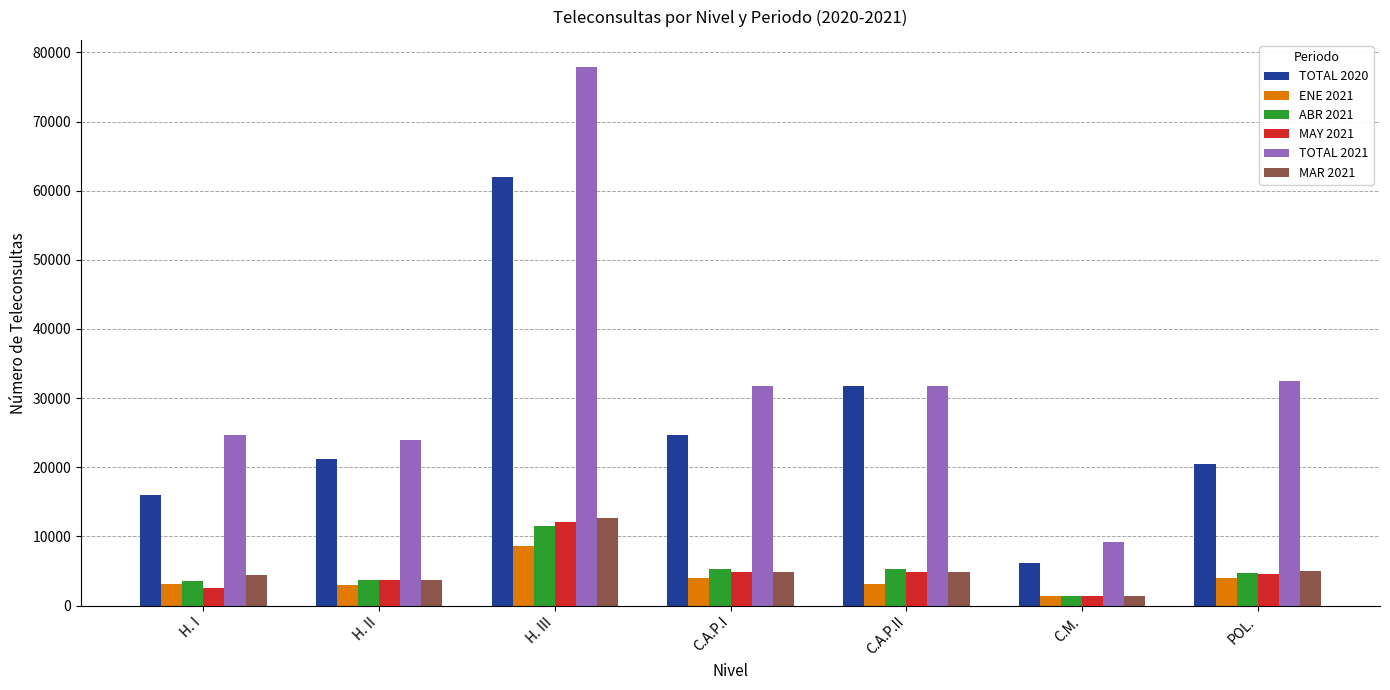

What is the total value across all series at C.A.P.I?

75355